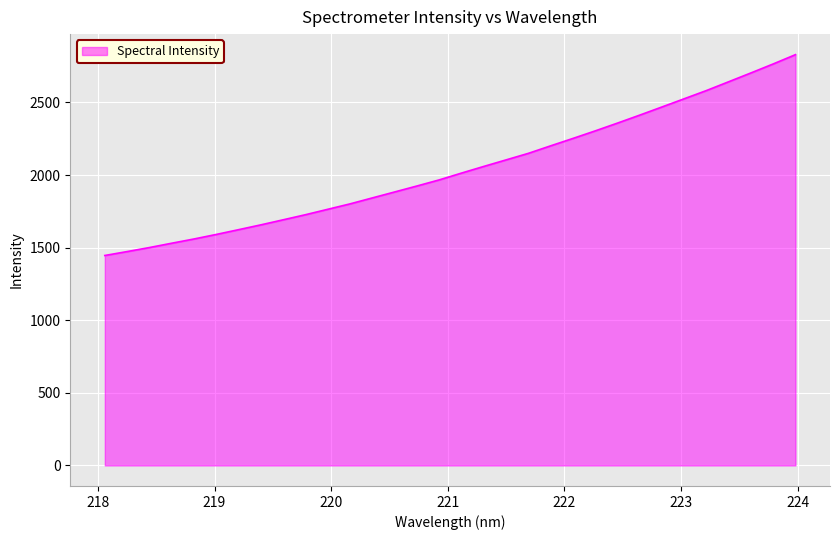

How many values exceed 2013?

16